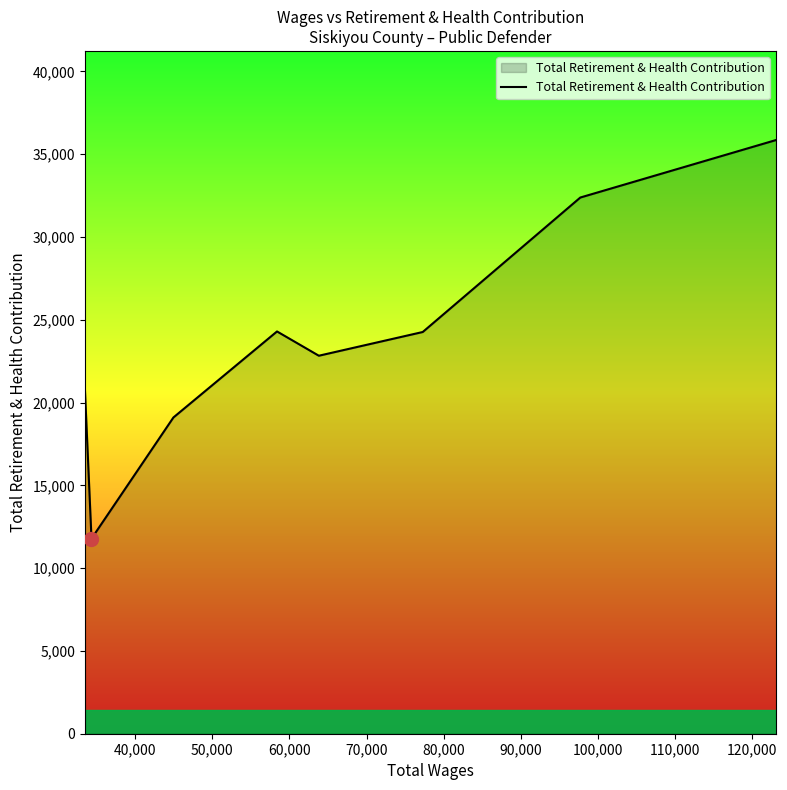

What is the difference between the second highest and second lowest values?

13282